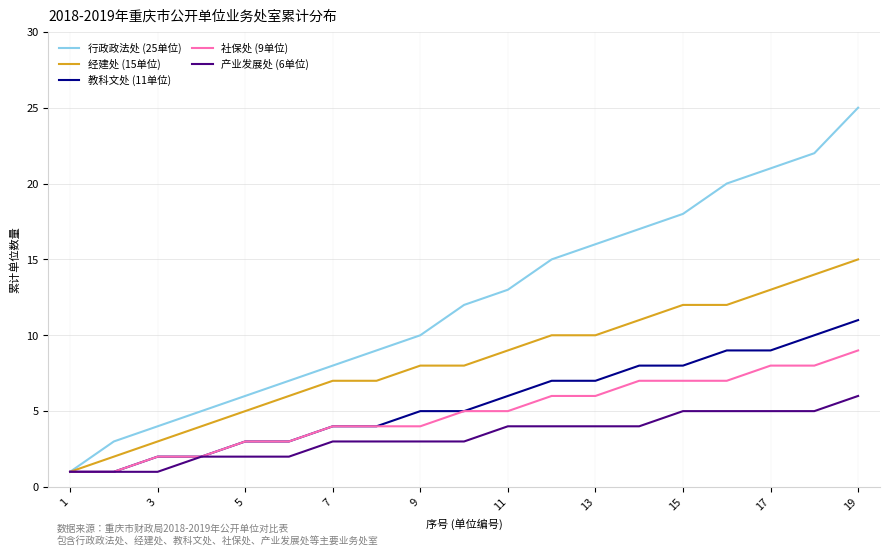

Which series has the largest total across all categories?

行政政法处 (25单位)